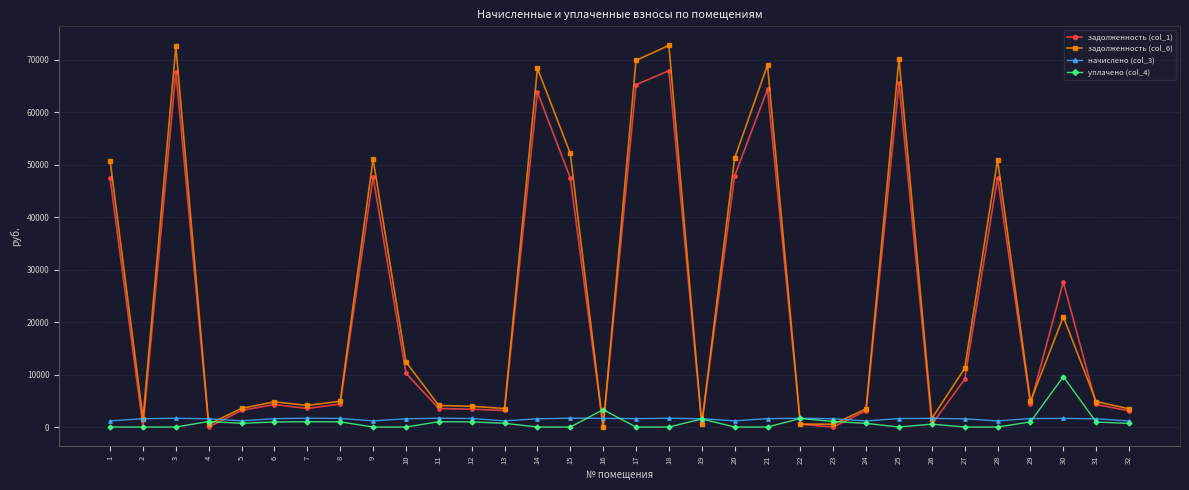

Is the value of задолженность (col_6) at 14 greater than the value of уплачено (col_4) at 19?

Yes